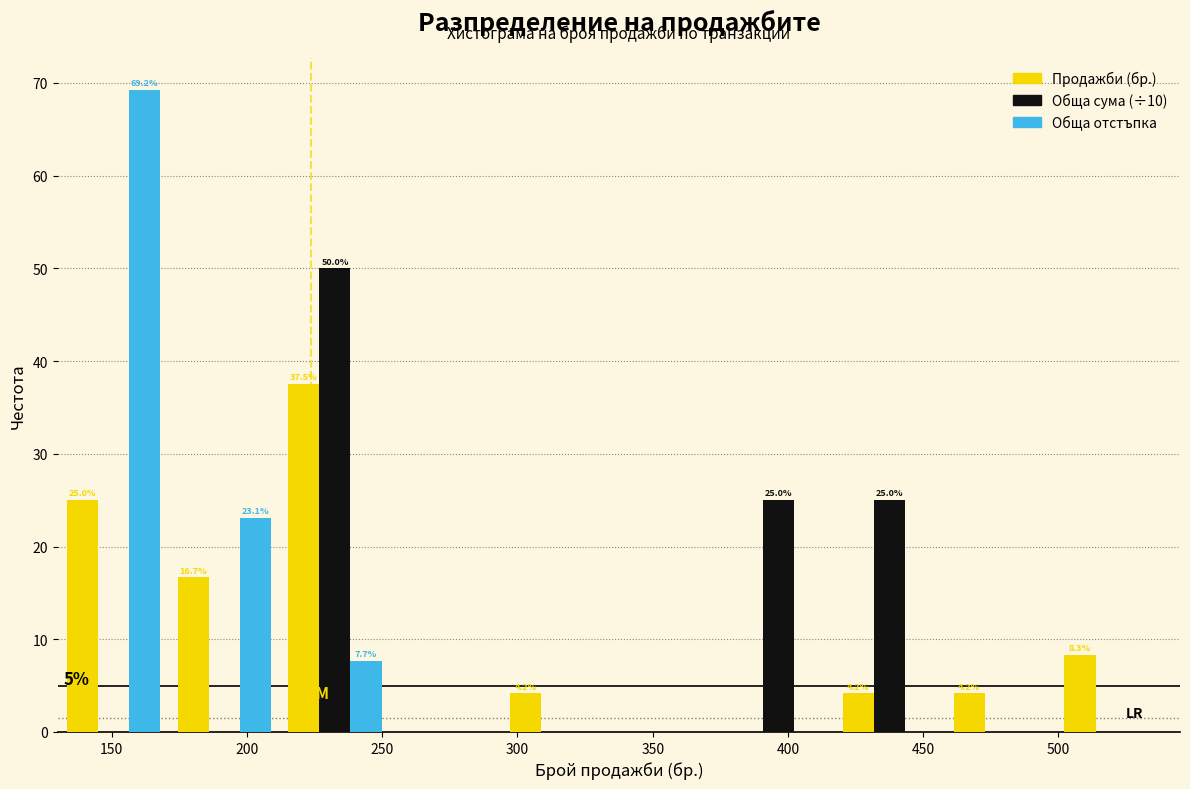

In the Обща отстъпка series, which range on the x-axis has the tallest bar?

130 to 171